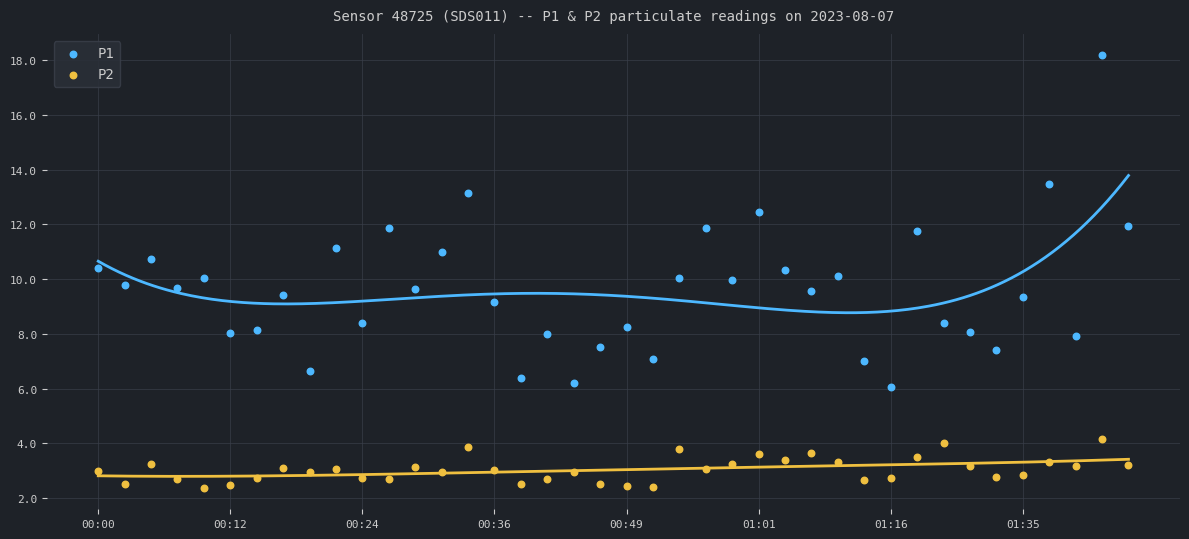

Which series contains the highest Y value?

P1